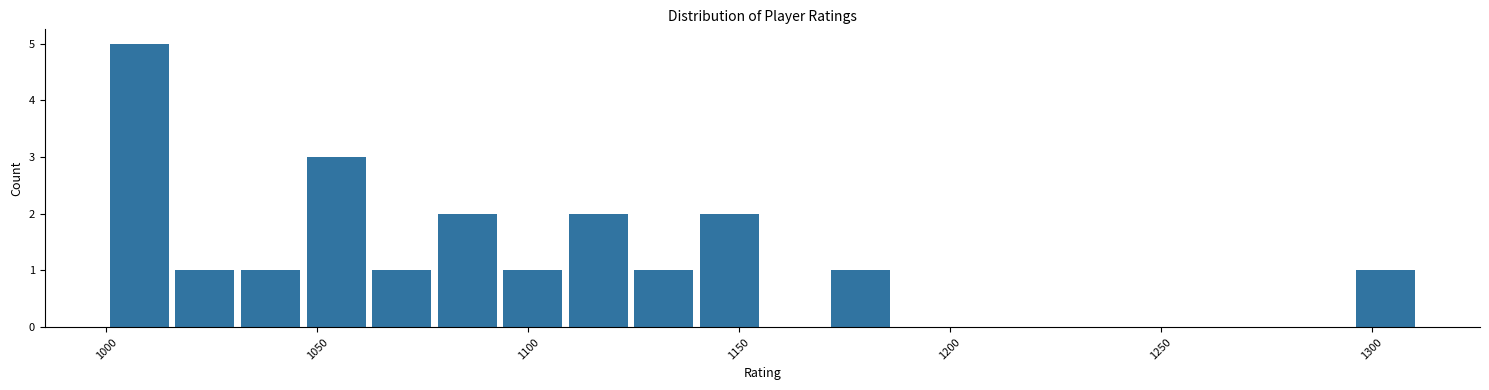

Around what value on the x-axis is the tallest bar? Give the approximate position of its centre, as read against the axis.

1010